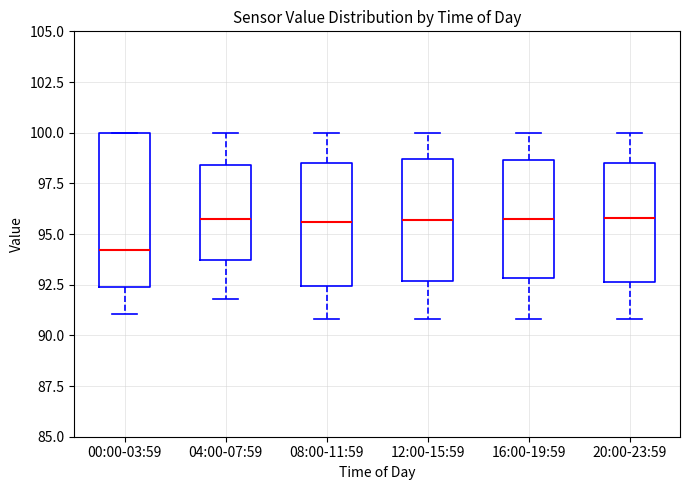

Where does the lower whisker of the box for 00:00-03:59 end on the y-axis? The values are not printed on the chart, so give them approximately, as read against the axis.

91.0